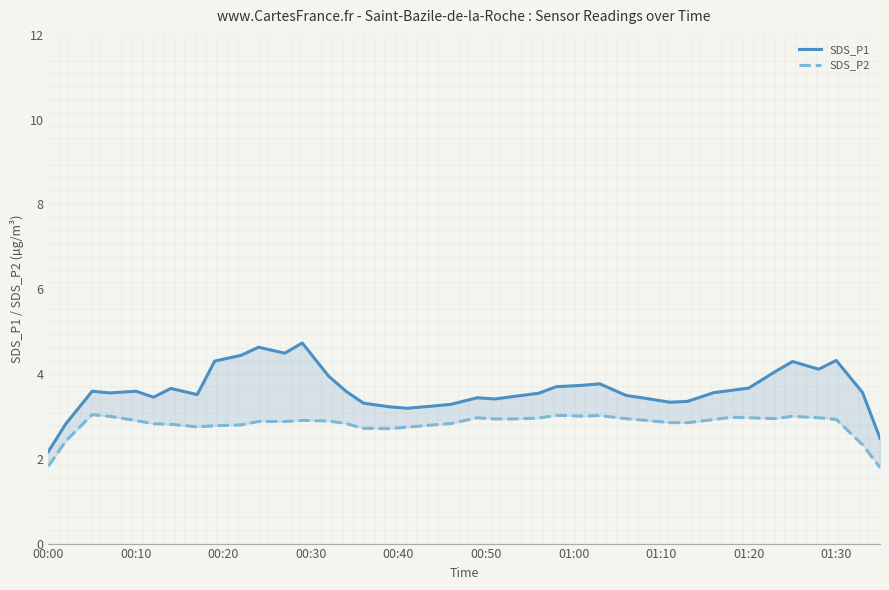

What is the difference between the maximum and minimum values in the SDS_P1 series?

2.6